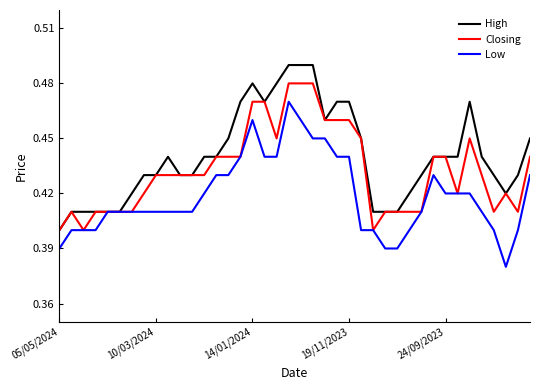

List the series in order of their overall mean, lowest first.

Low, Closing, High